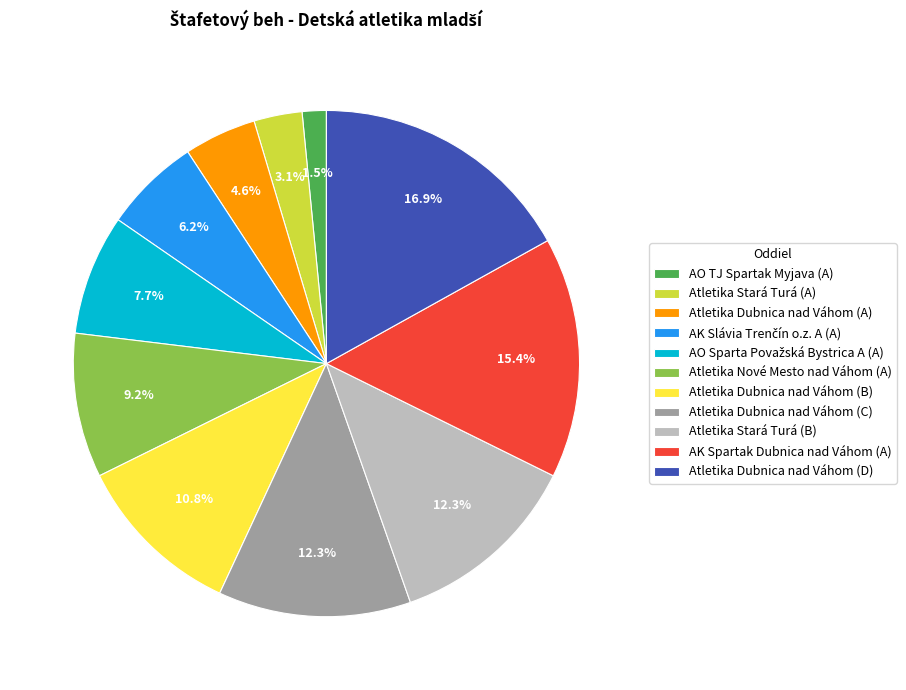

Does any single category account for the majority?

No